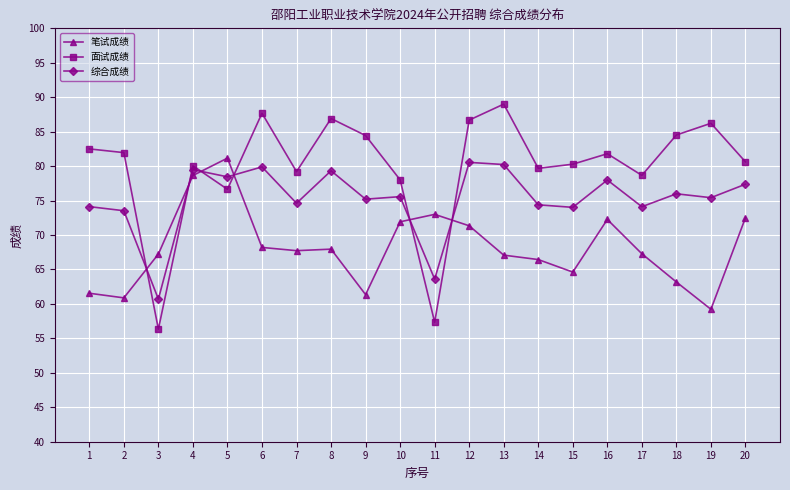

How many distinct data groups are displayed?

3